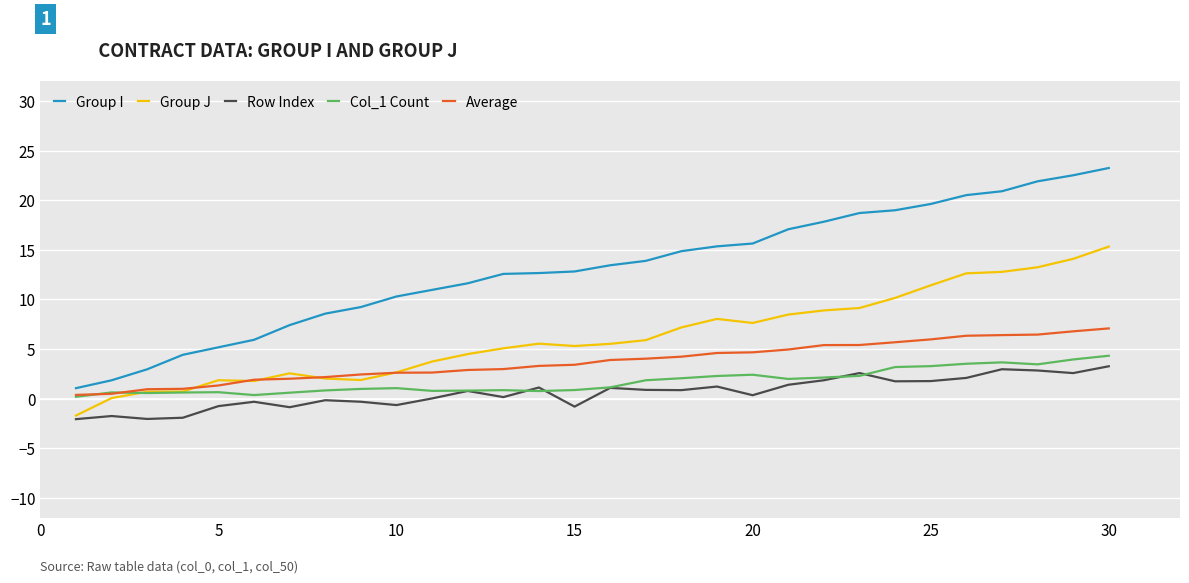

What is the smallest value displayed?

-2.1